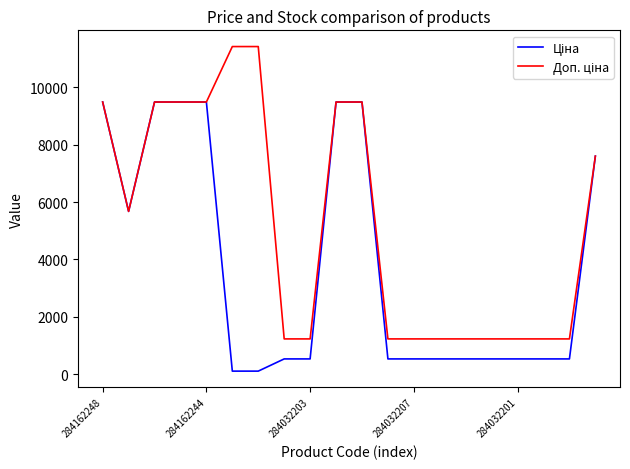

Does the chart display data point markers on the line(s)?

No